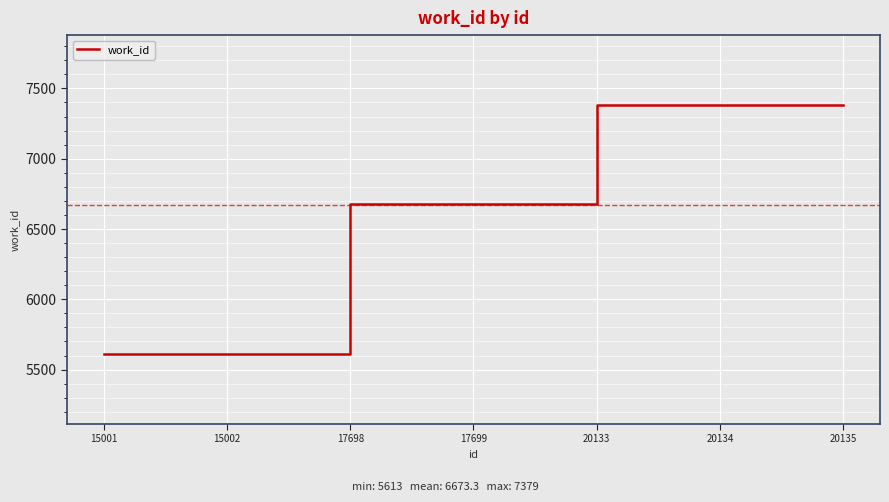

Which has a higher value, 20135 or 17699?

20135